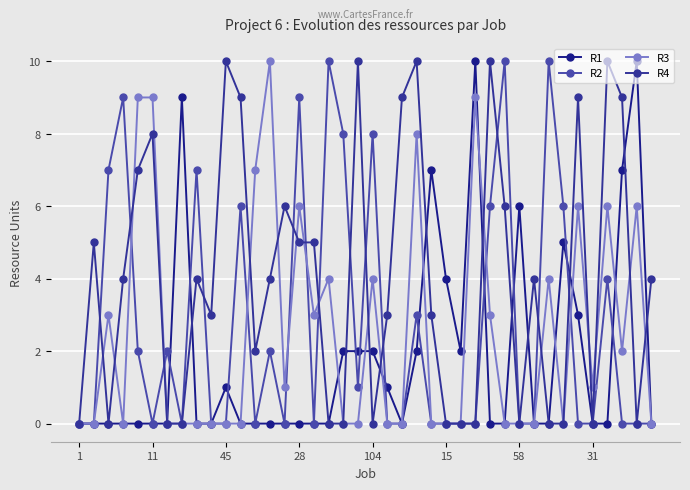

What is the sum of all R4 values?

159